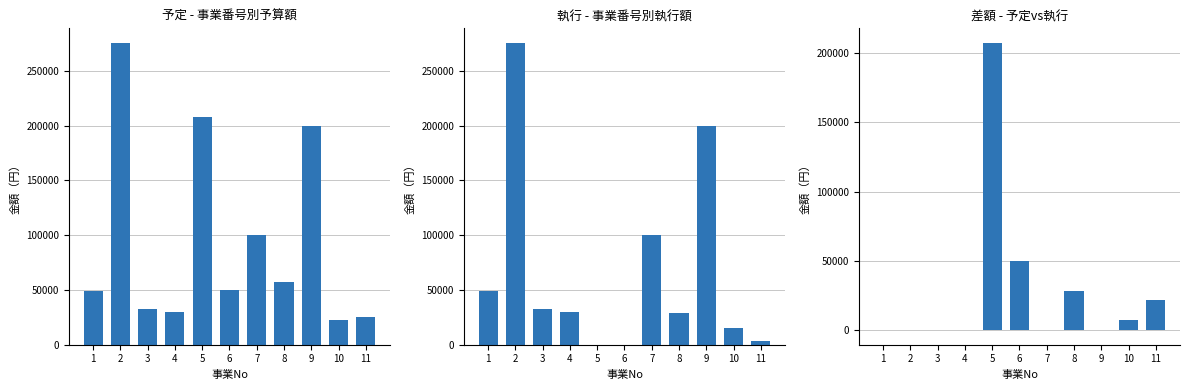

Rank the series by their average value, from lowest to highest.

差額, 執行小計, 予定小計